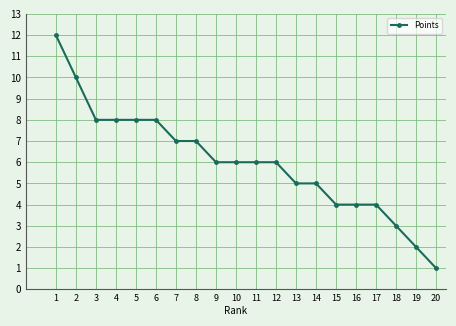

Is it true that the value at 12 is 11?

False